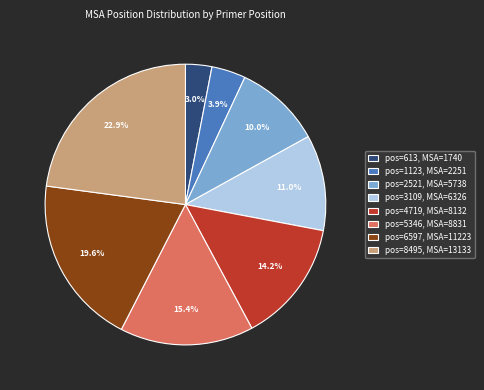

Which slice is the largest?

pos=8495, MSA=13133